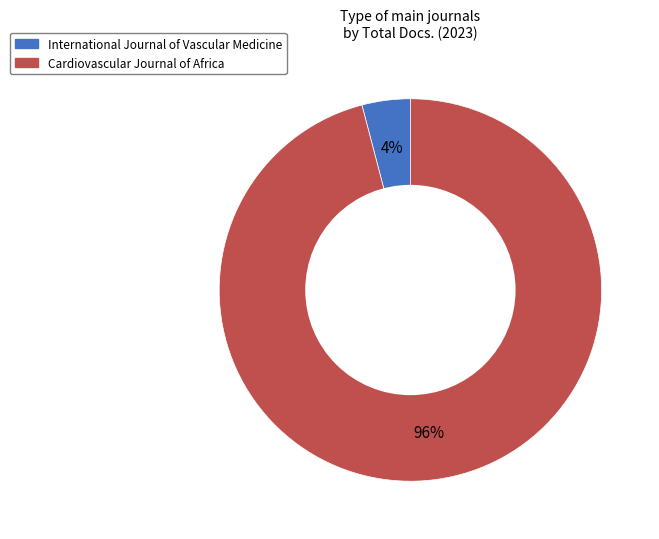

To the nearest percent, what is the difference between the International Journal of Vascular Medicine and Cardiovascular Journal of Africa slice percentages?

92%